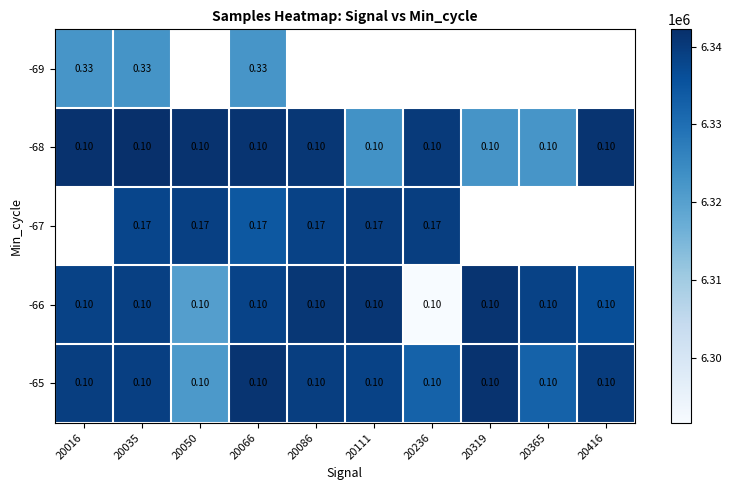

Which series has the largest range (max minus min)?

-66